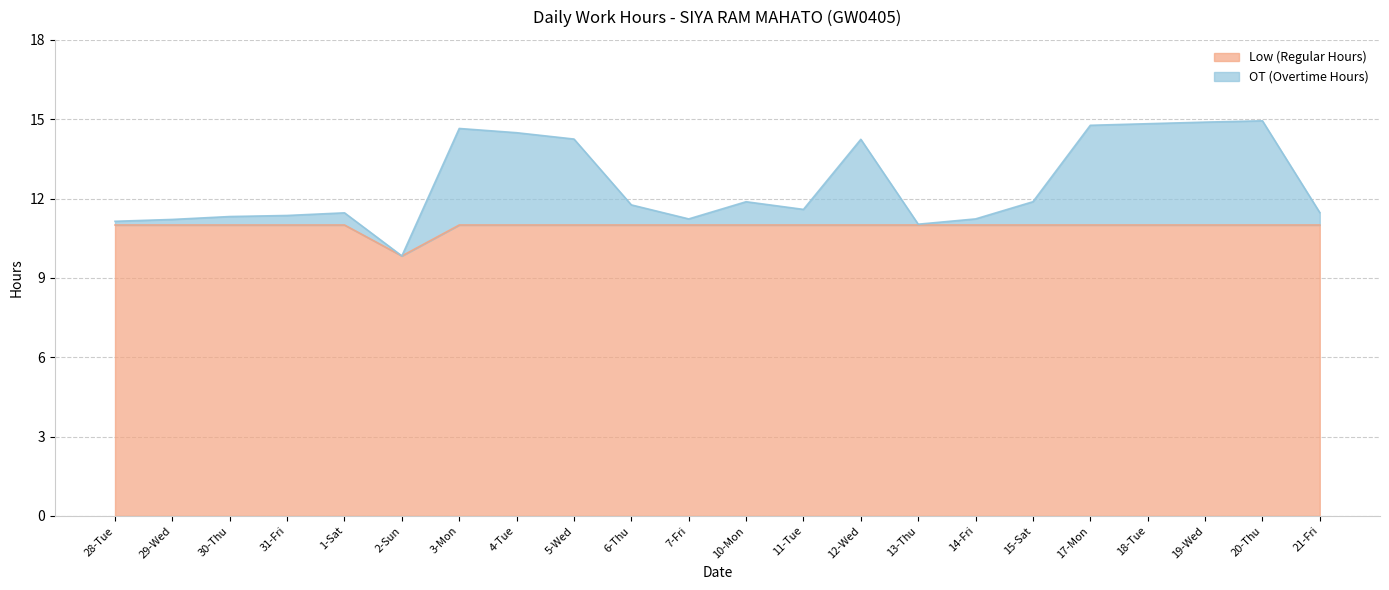

What is the sum of all values?

275.4